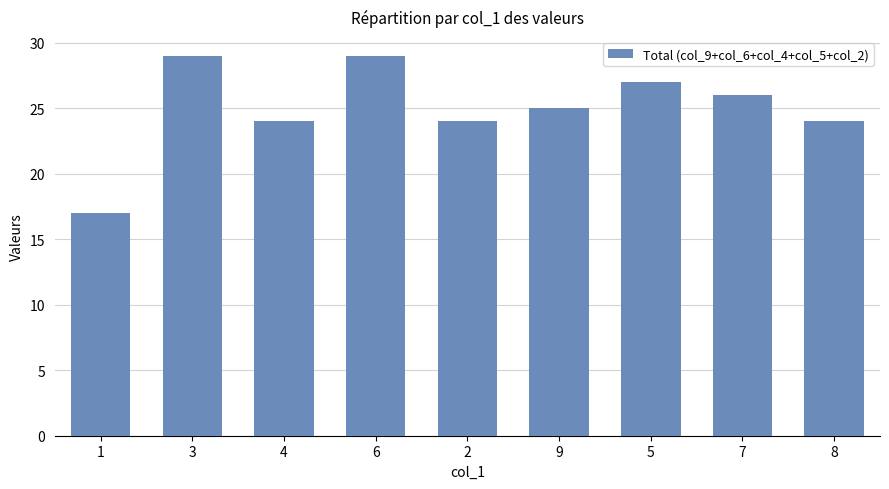

What is the ratio of the value at 6 to the value at 1?

1.7